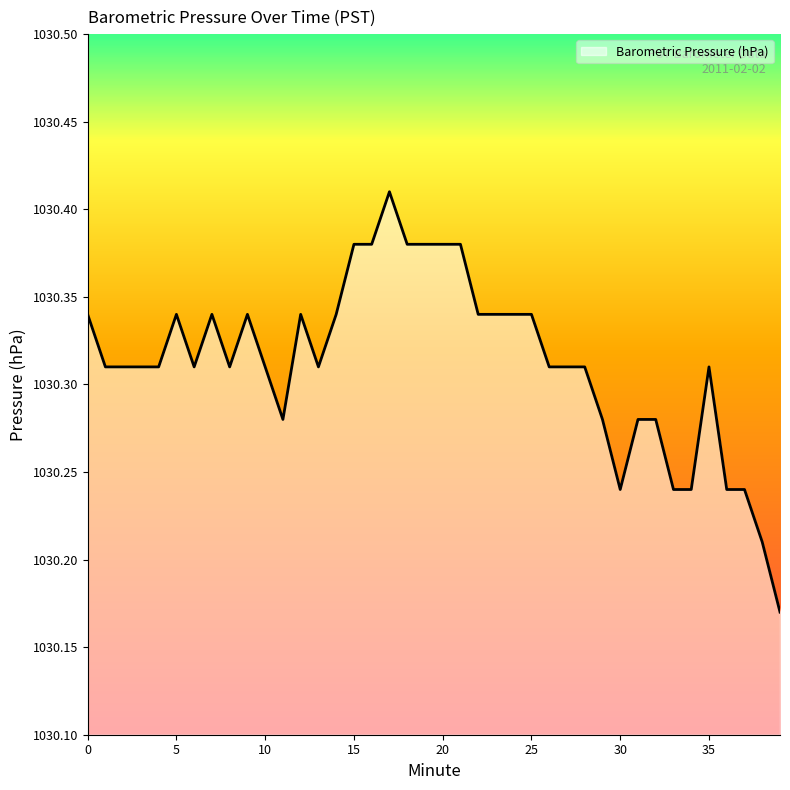

How many lines are shown in the chart?

1